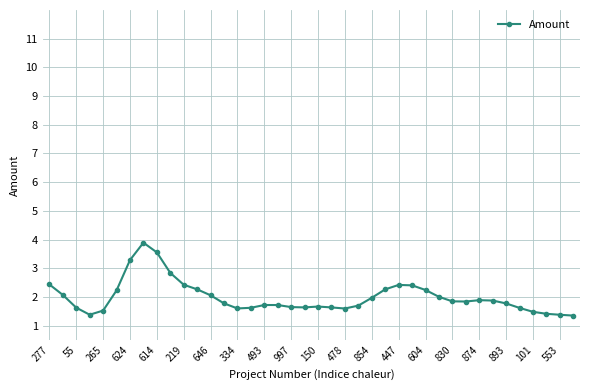

True or false: the data has more than 1 interior local peaks.

True